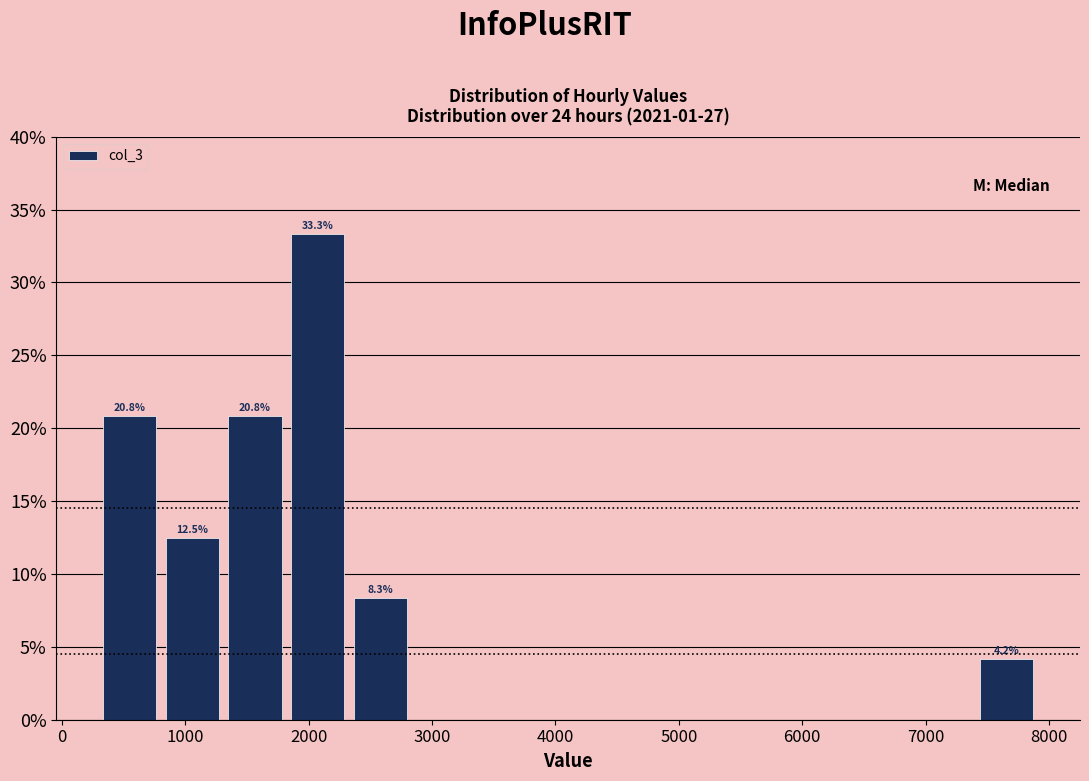

Which range on the x-axis has the tallest bar?

1900 to 2400